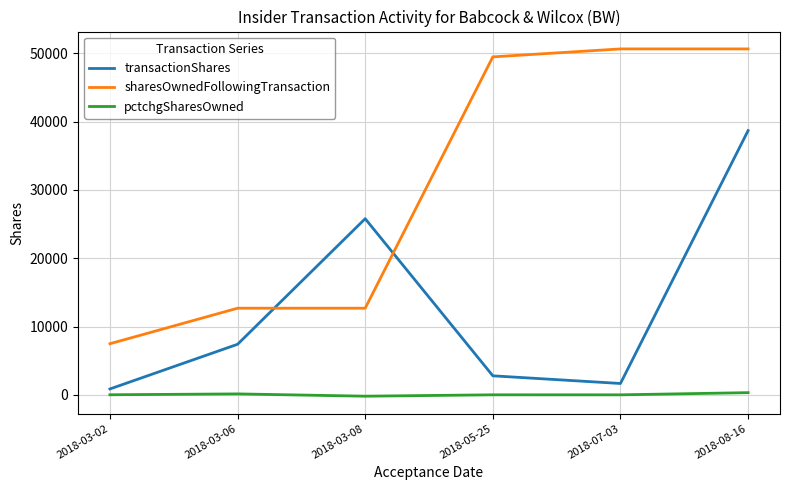

What is the spread (max minus min) of values at 2018-03-06?

12546